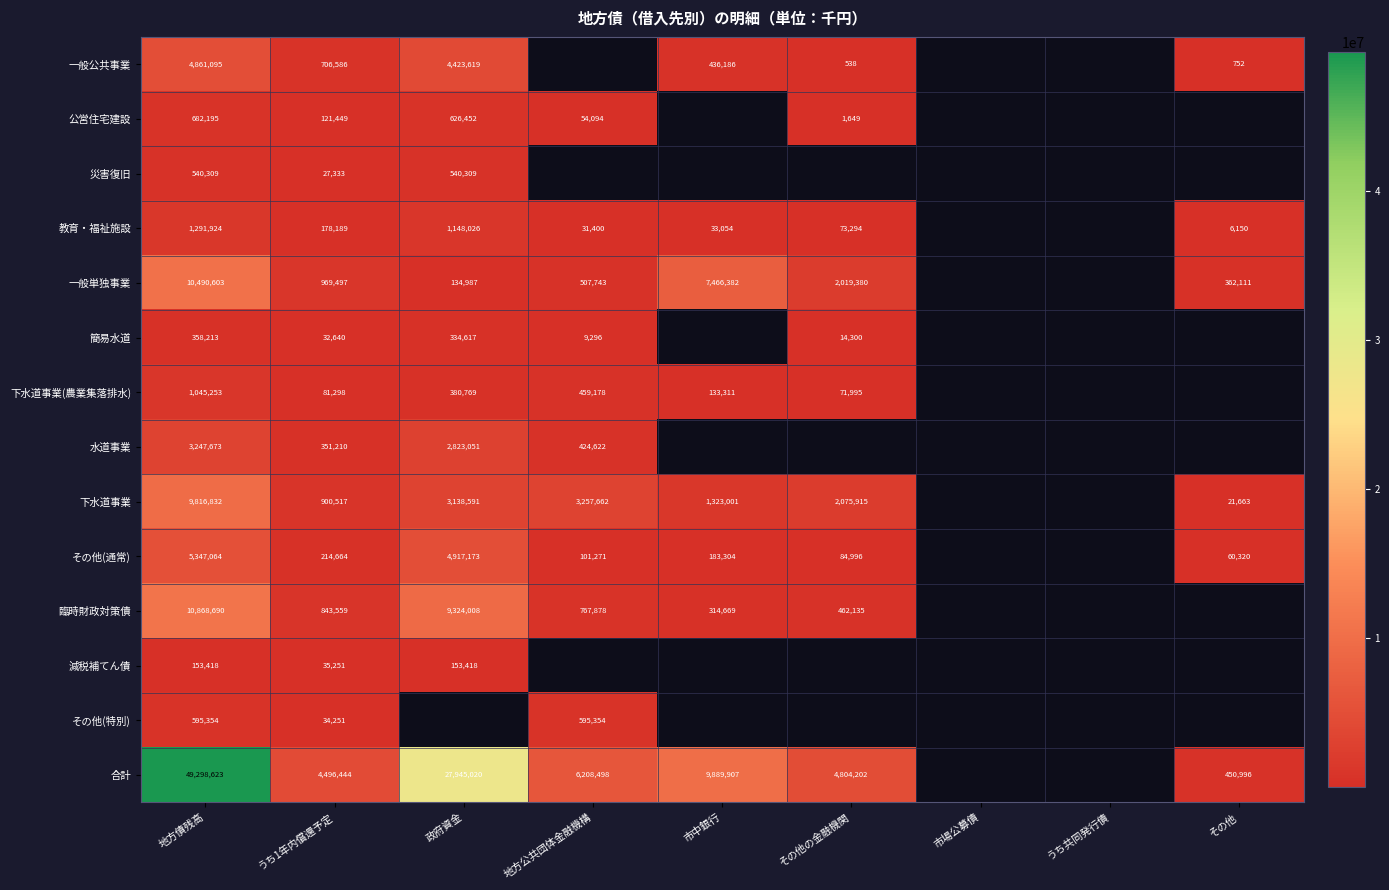

What is the difference between the highest and lowest values at うち1年内償還予定?

4469111